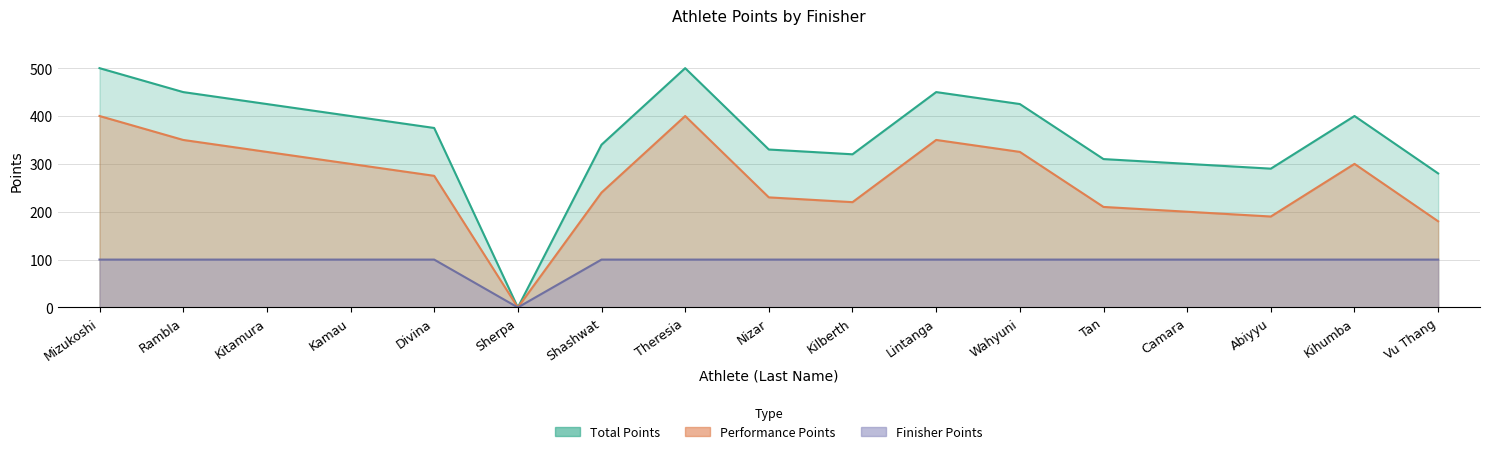

Between Mizukoshi and Abiyyu, which series saw the biggest shift?

Performance Points